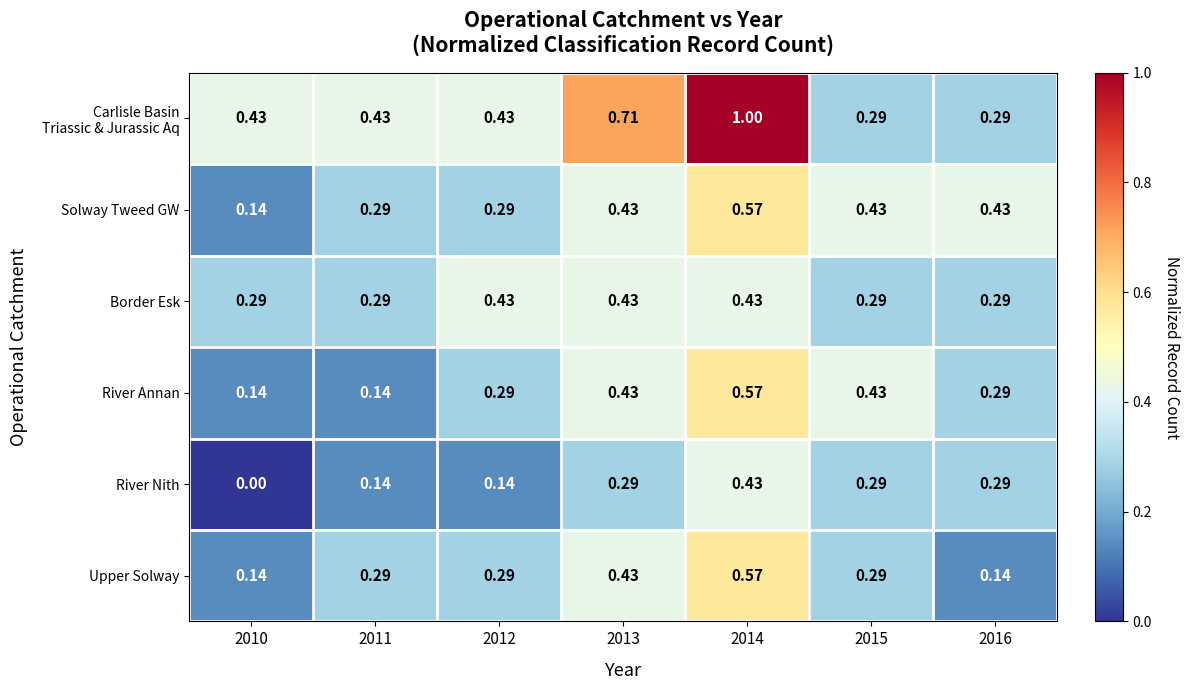

Is the value of Solway Tweed GW at 2010 greater than the value of Border Esk at 2016?

No